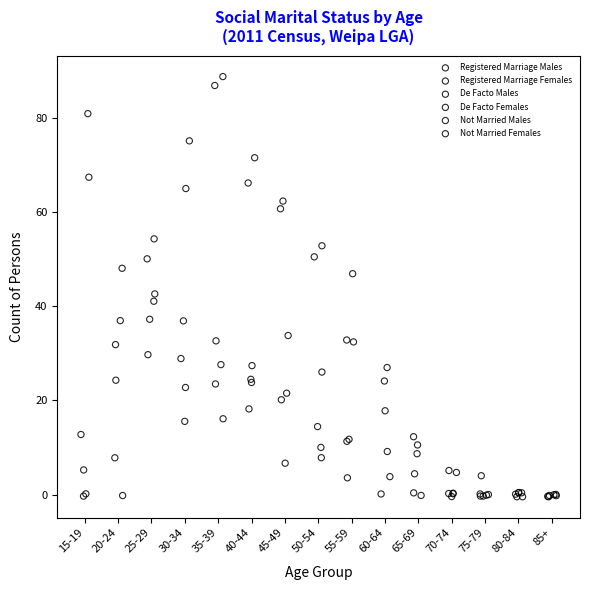

Which series has the largest Y range (max minus min)?

Registered Marriage Females